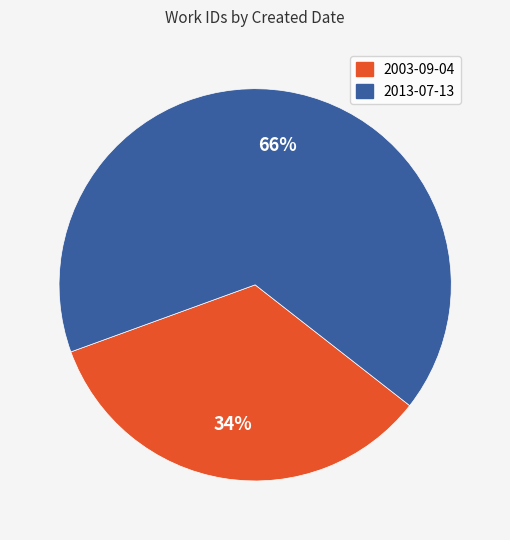

Rank the categories by value from highest to lowest.

2013-07-13, 2003-09-04